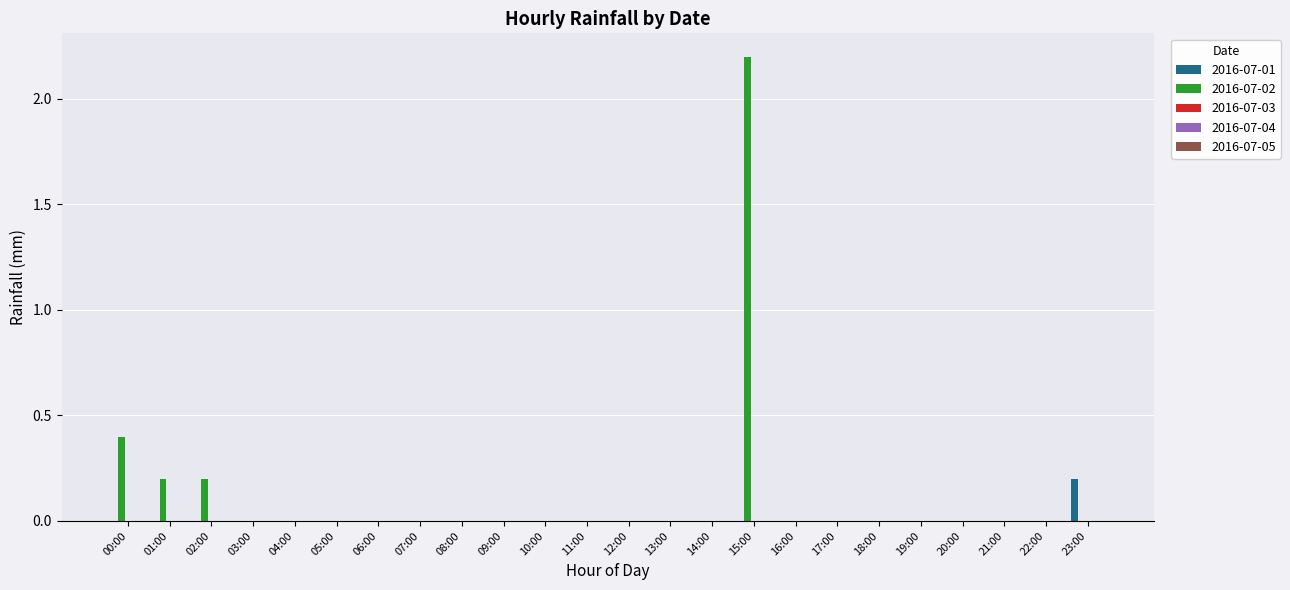

How many groups of bars are there?

24